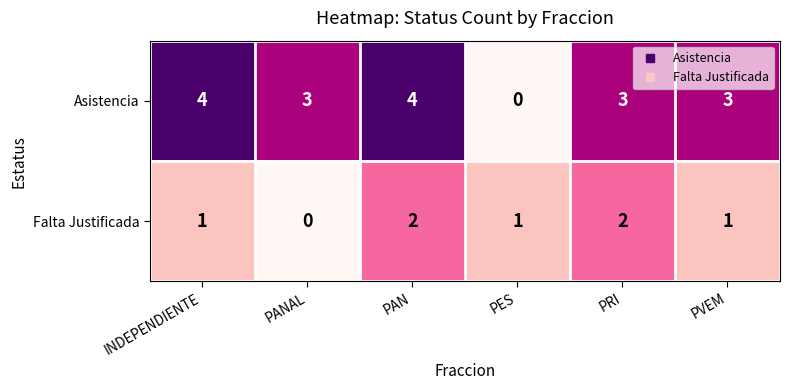

What is the sum of the Falta Justificada values at INDEPENDIENTE and PAN?

3